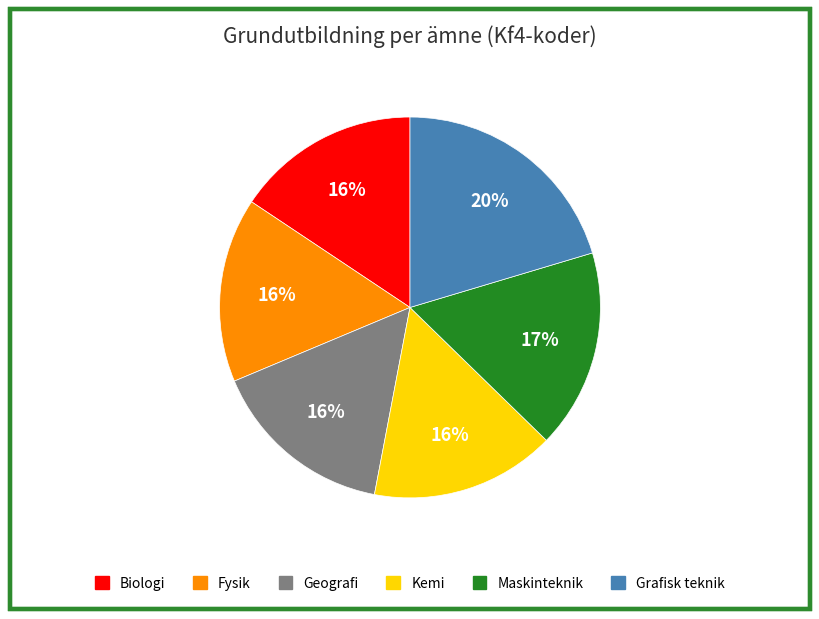

Is it true that Maskinteknik is 17% of the pie?

True